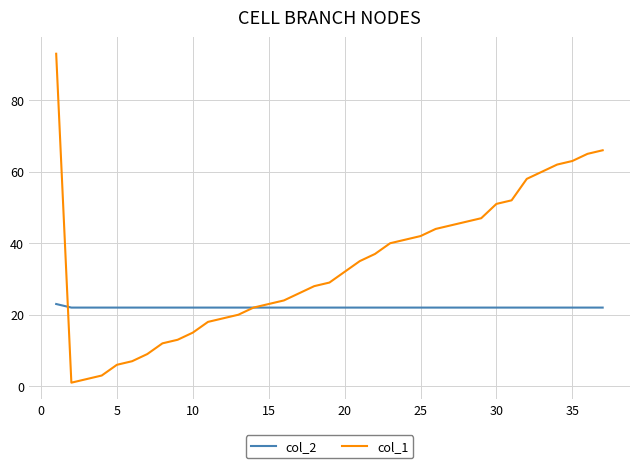

Which series has the largest total across all categories?

col_1